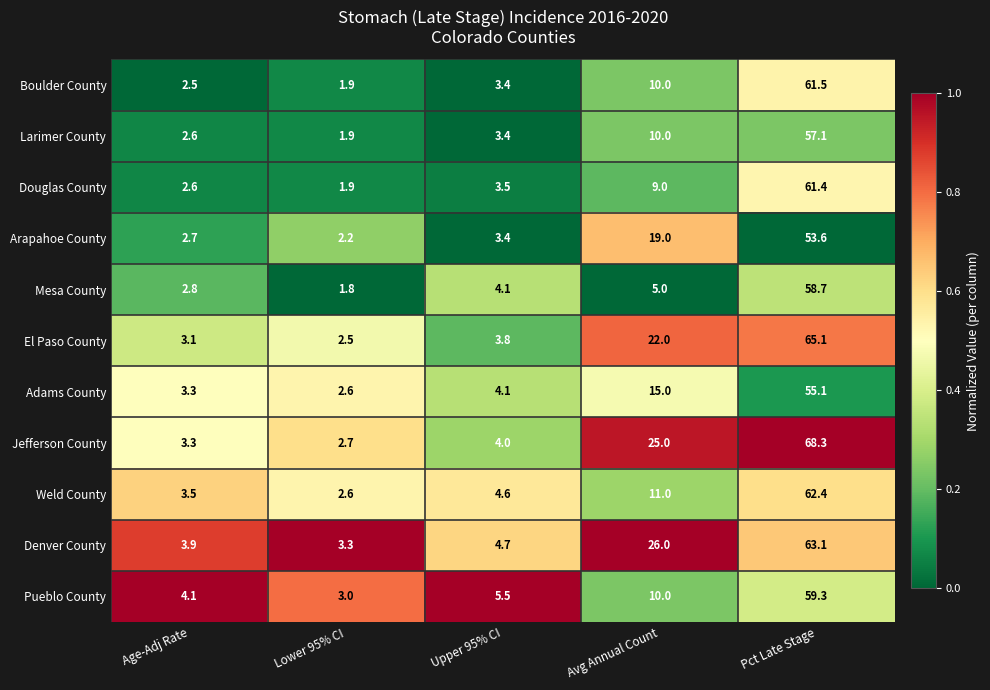

What is the spread (max minus min) of values at Age-Adj Rate?

1.6